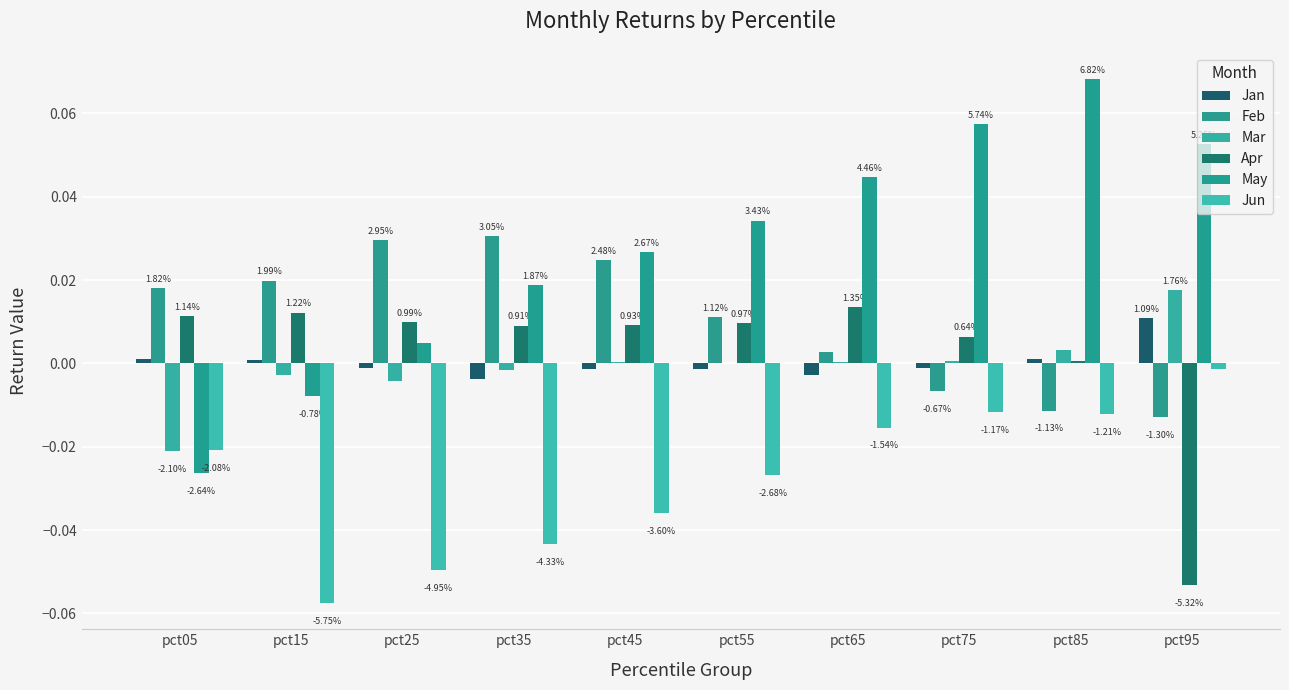

Is the value of May at pct65 greater than the value of Jan at pct35?

Yes